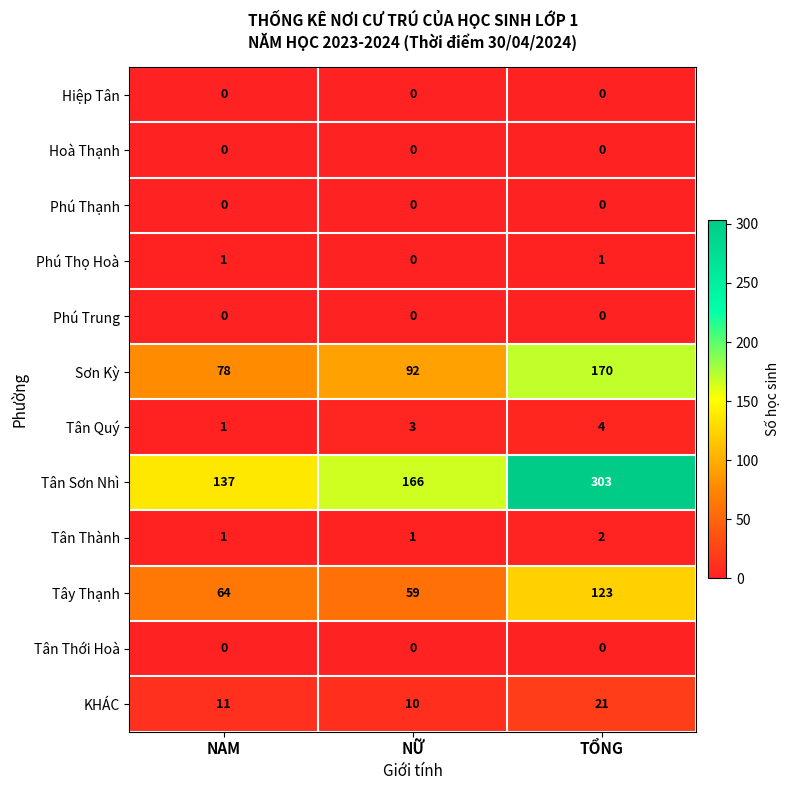

True or false: Tân Thành has a value of 0 at TỔNG.

False